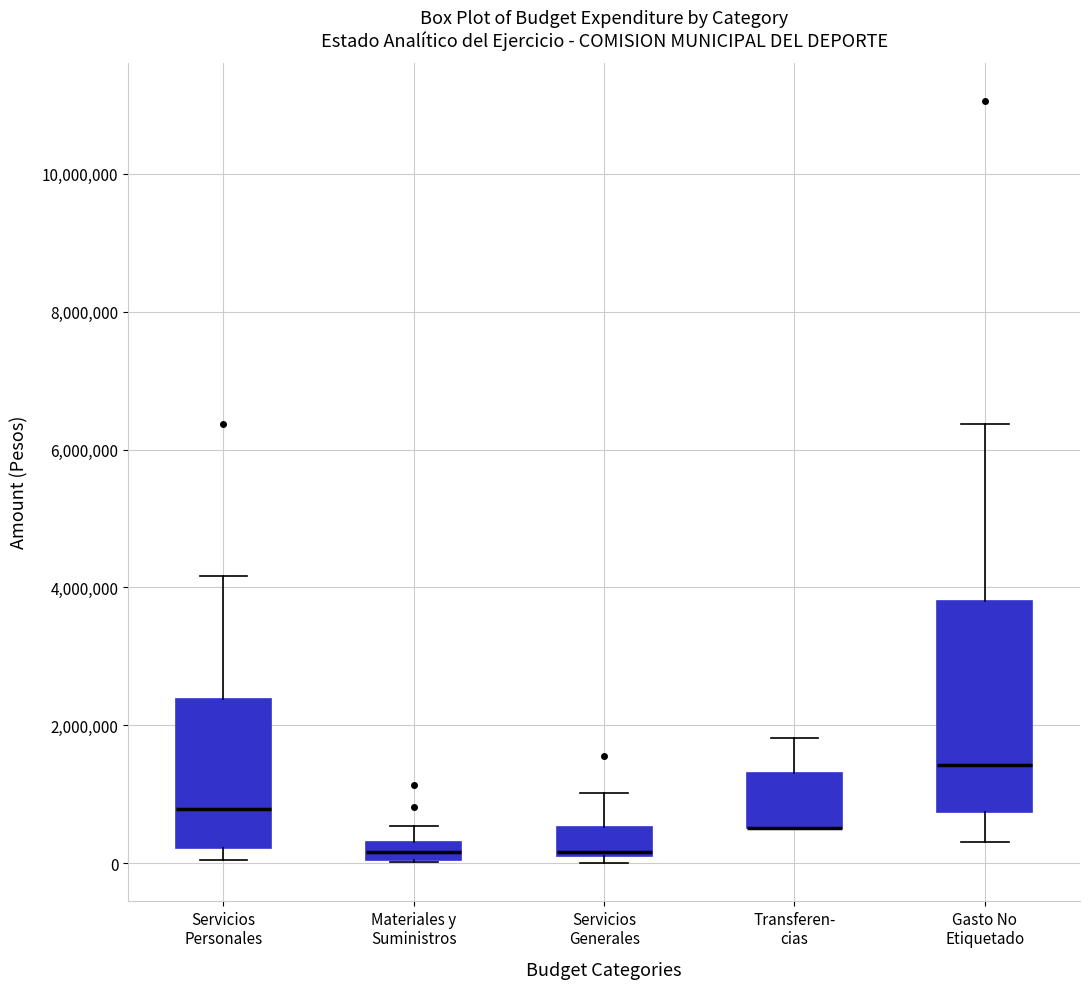

Where is the upper edge of the box for Transferen- cias on the y-axis? The values are not printed on the chart, so give them approximately, as read against the axis.

1400000